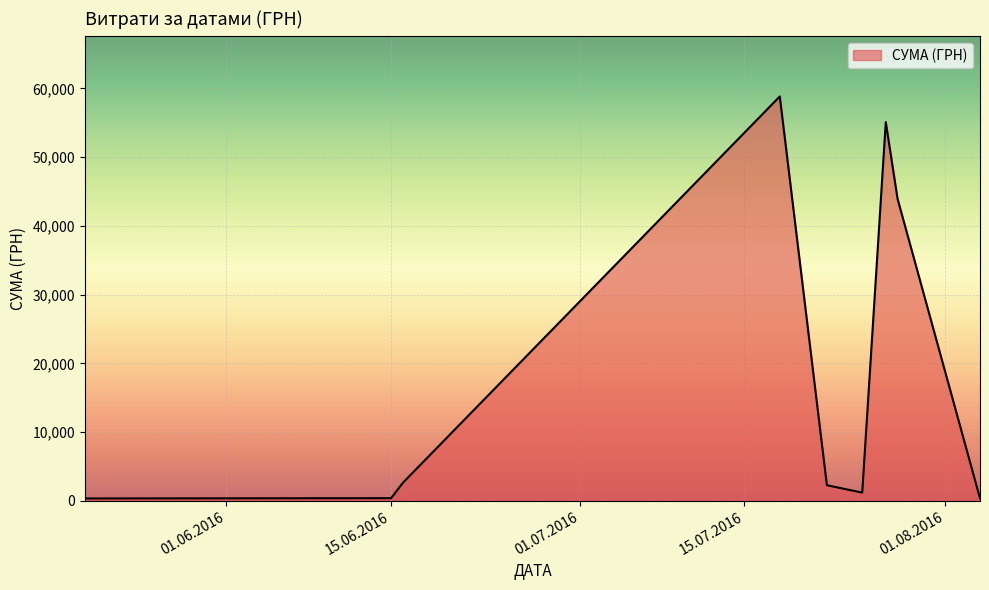

How many lines are shown in the chart?

1